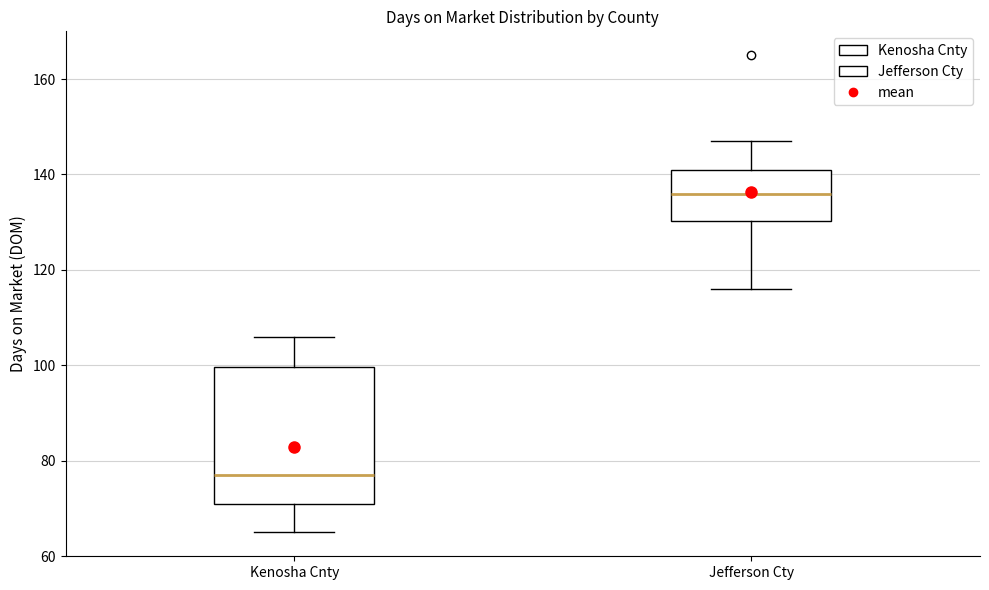

Where does the lower whisker of the box for Kenosha Cnty end on the y-axis? The values are not printed on the chart, so give them approximately, as read against the axis.

66